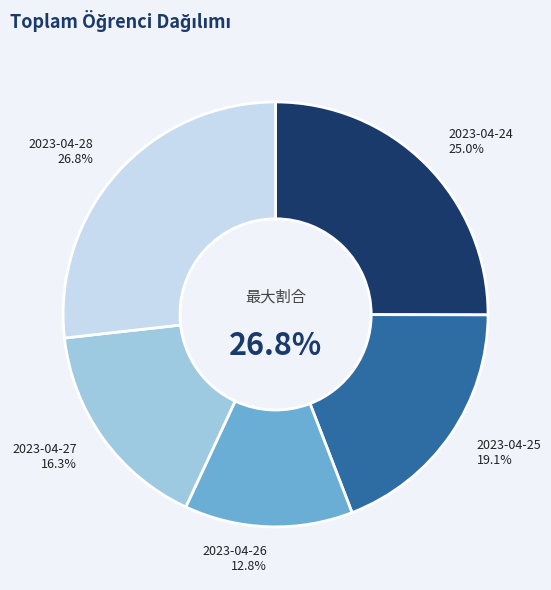

Does any single category account for the majority?

No